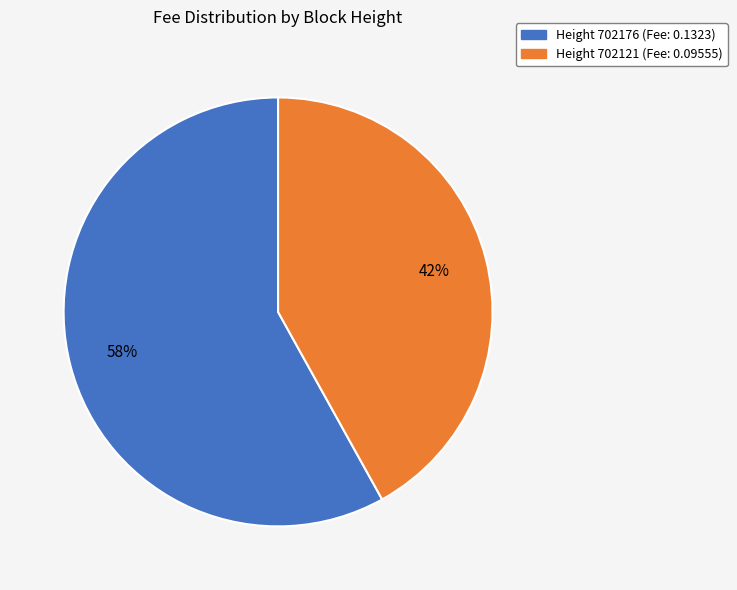

Is there a majority slice in this chart?

Yes